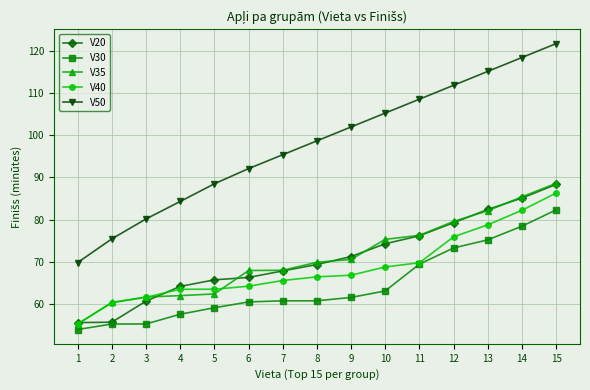

List the labels in order of V50 value, largest first.

15, 14, 13, 12, 11, 10, 9, 8, 7, 6, 5, 4, 3, 2, 1